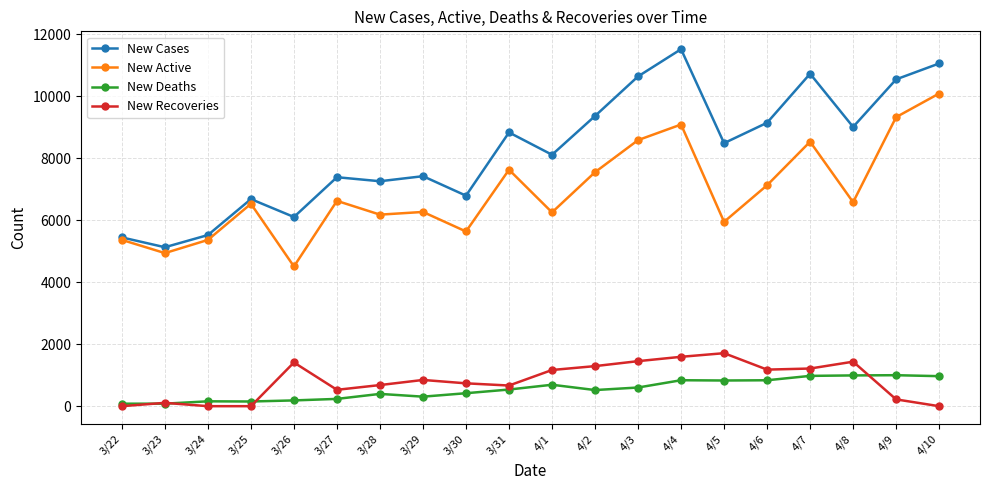

How many distinct data groups are displayed?

4